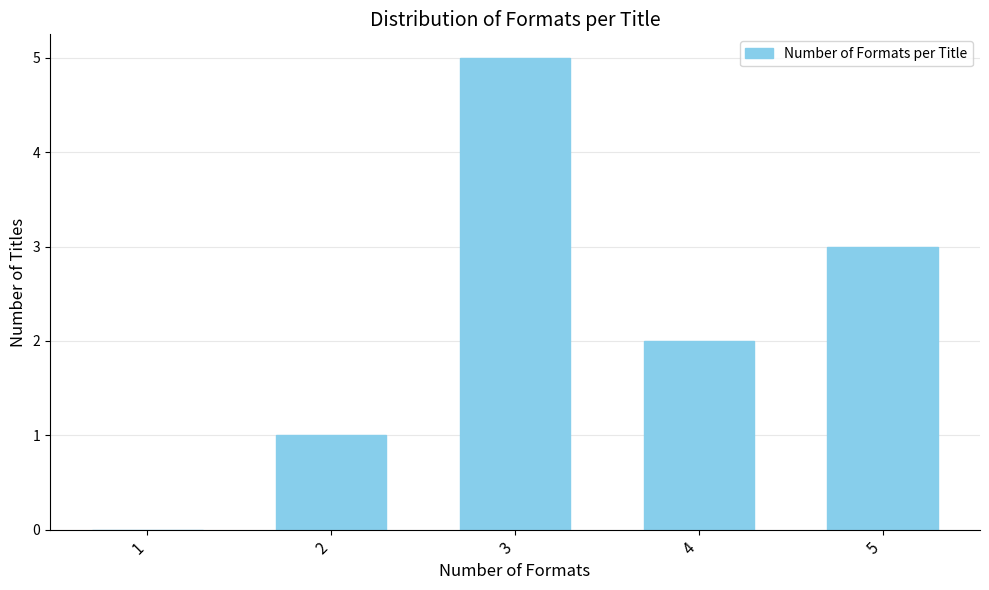

Reading left to right, transcribe all the data shown in this chart.

1=0	2=1	3=5	4=2	5=3